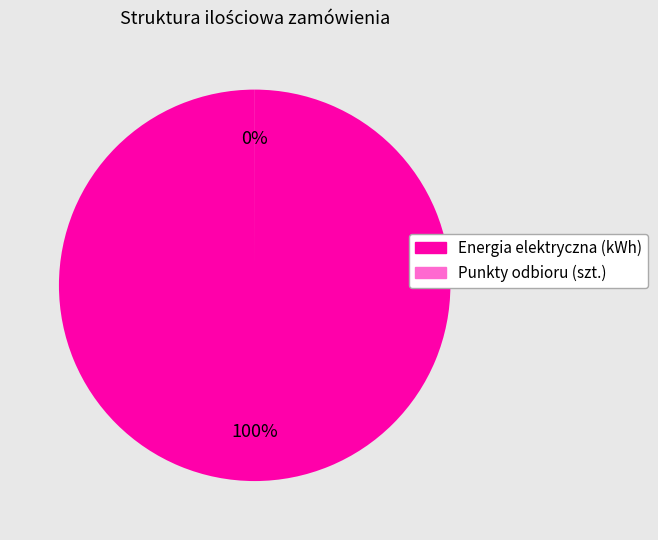

Is there a majority slice in this chart?

Yes